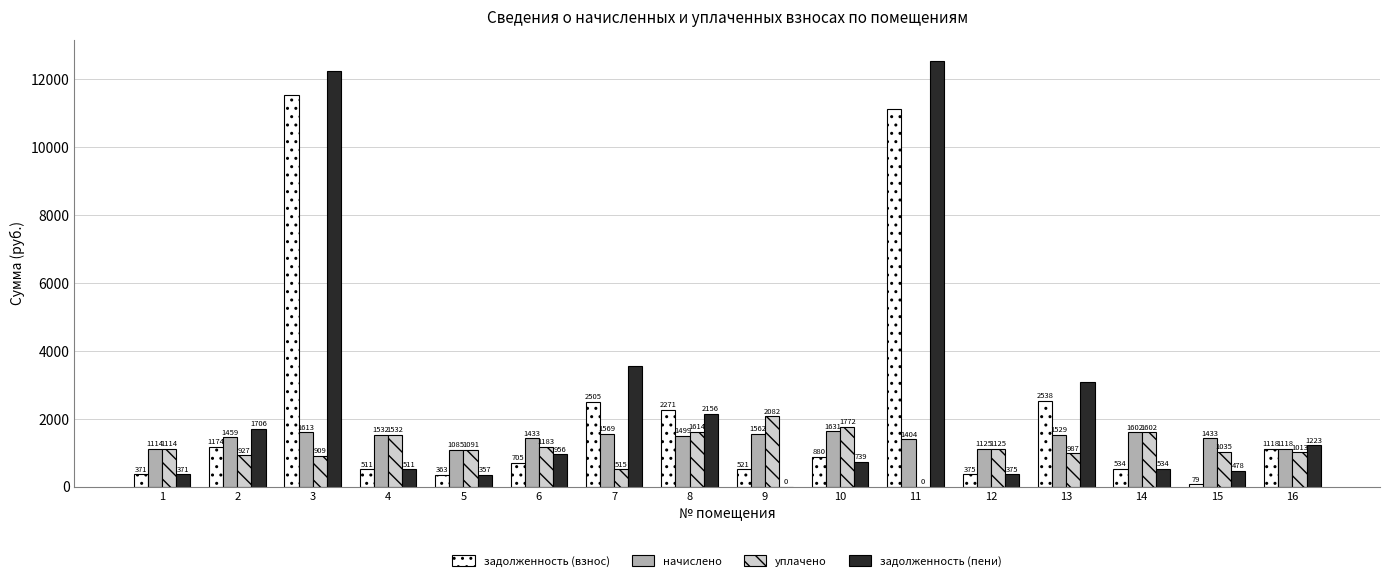

Which category has the highest value across all series?

11